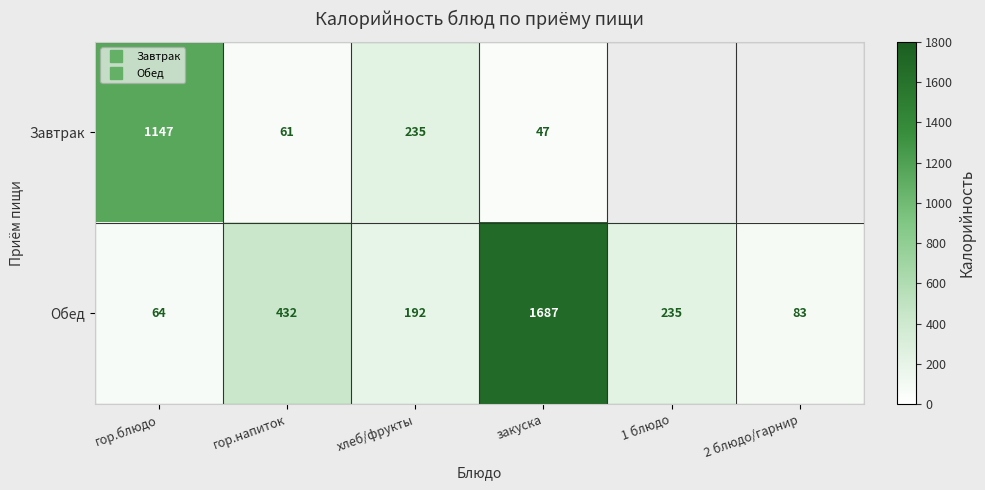

At which category is the sum across all series the highest?

закуска